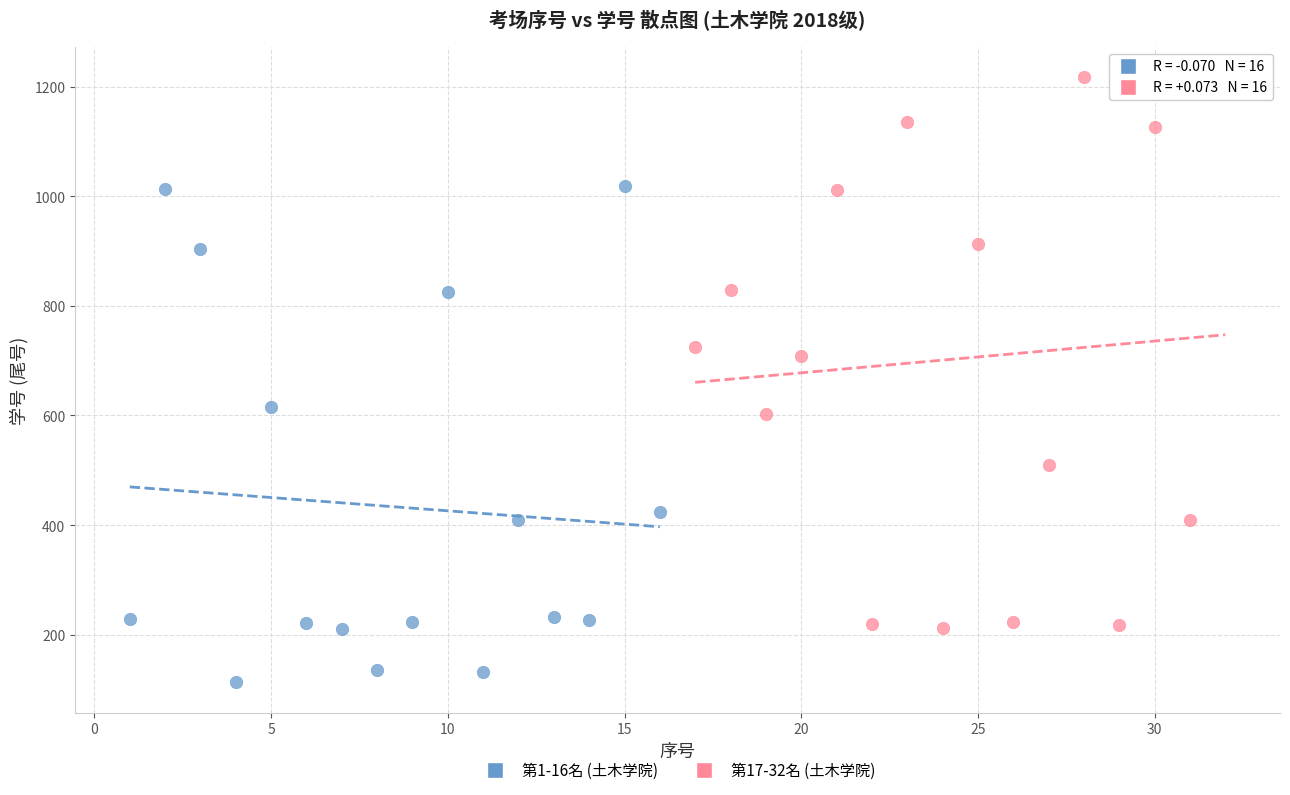

Which series reaches the minimum Y coordinate?

第1-16名 (土木学院)